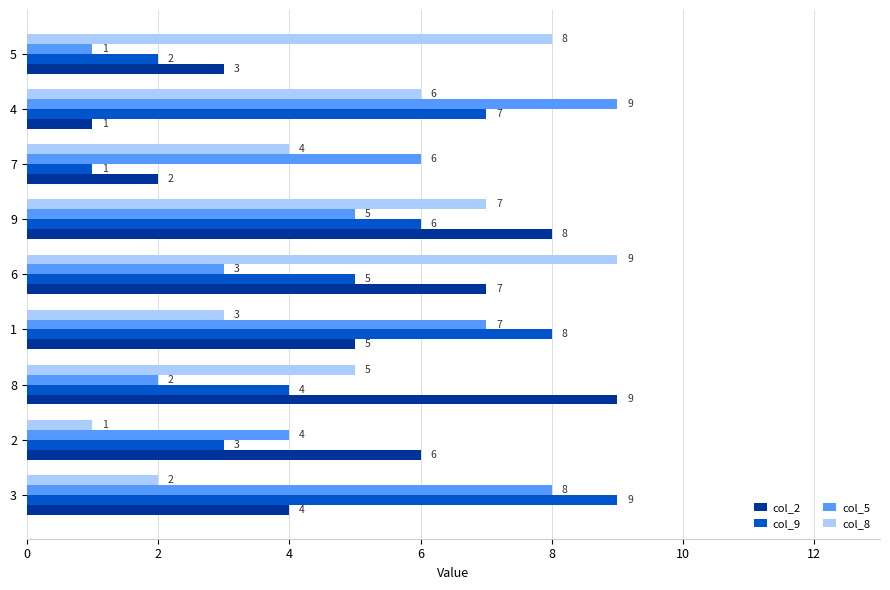

Count the col_8 values in the range 3 to 7.

5